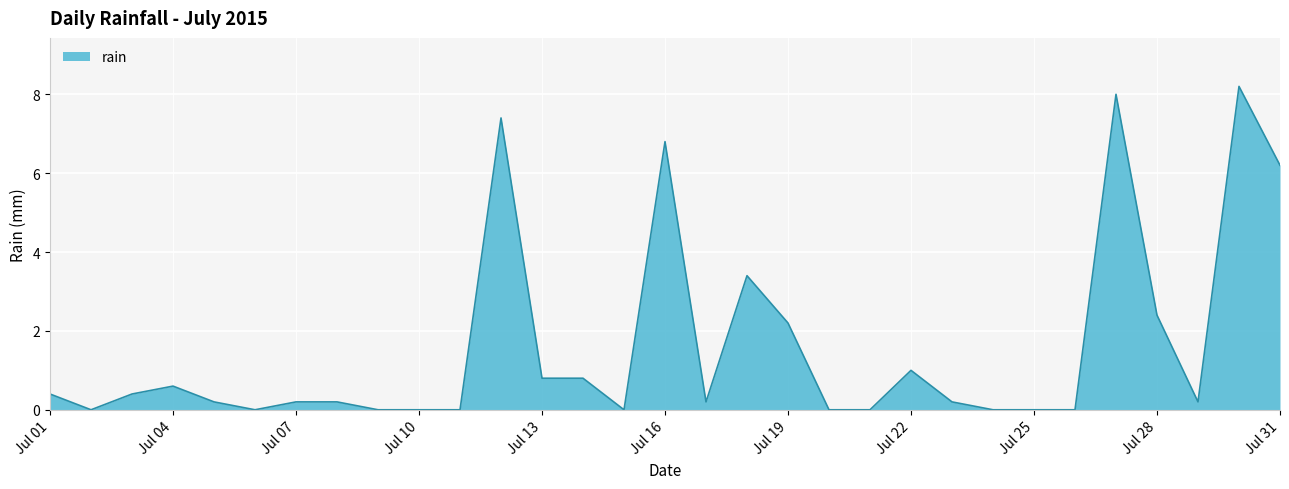

What is the maximum value shown in the chart?

8.2